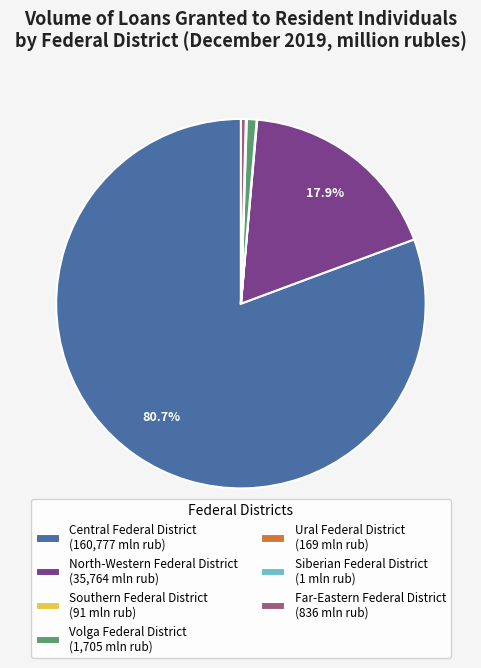

To the nearest percent, what is the difference between the largest and smallest slice percentages?

81%